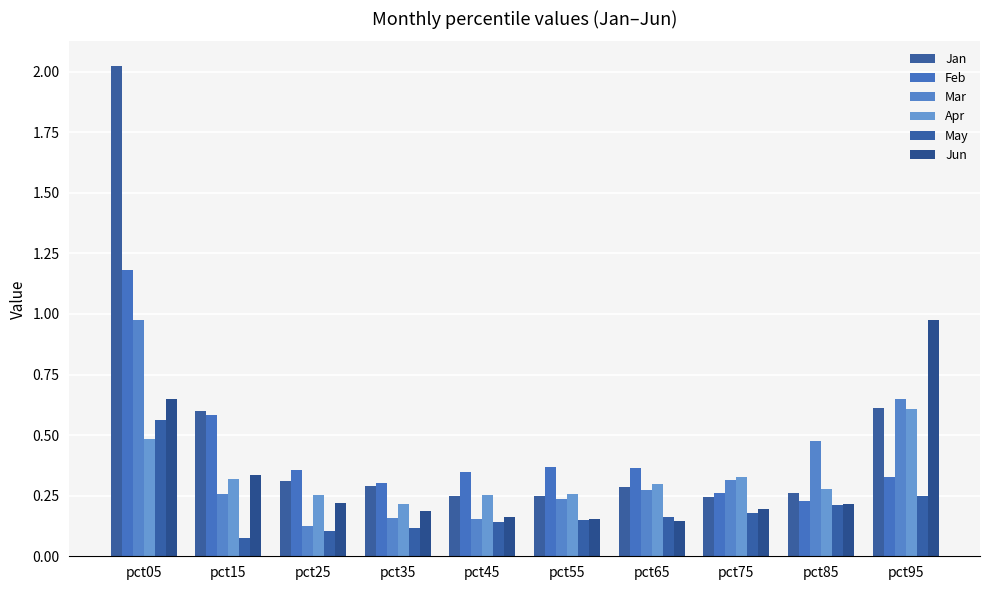

At how many categories does at least one series exceed 1?

1